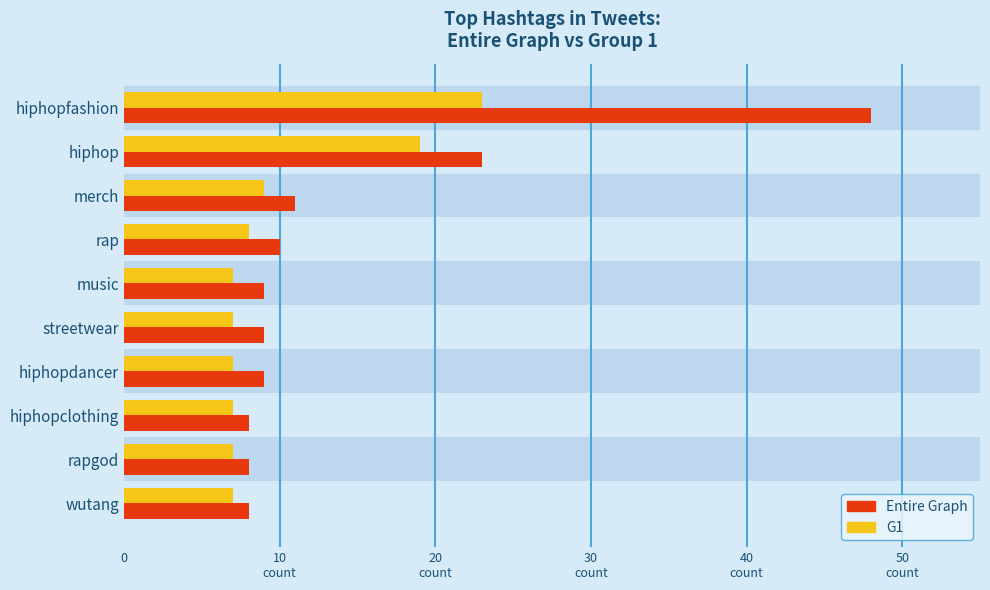

At how many categories does at least one series exceed 41?

1